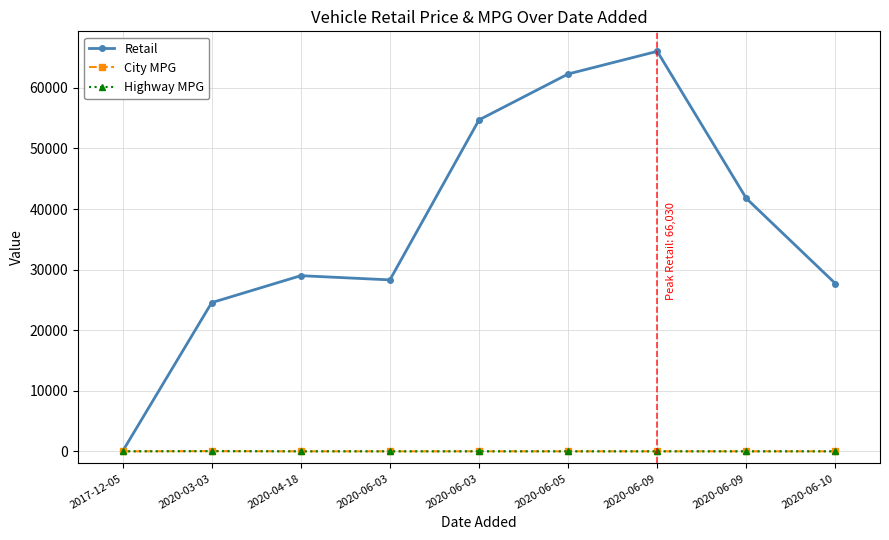

How many lines are shown in the chart?

3